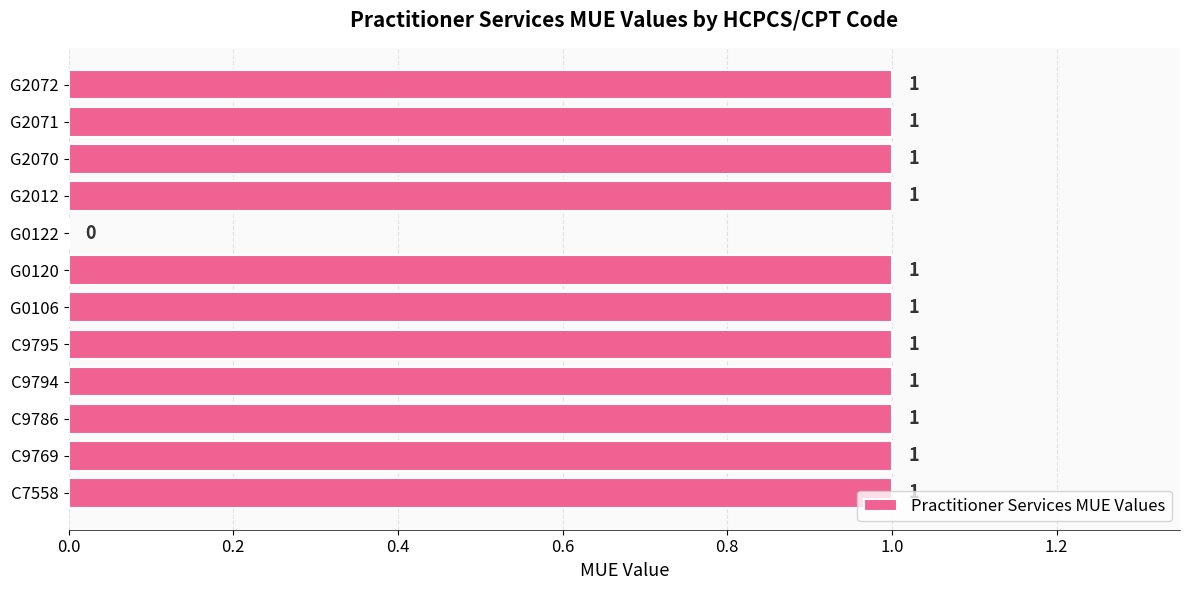

What is the greatest value displayed?

1